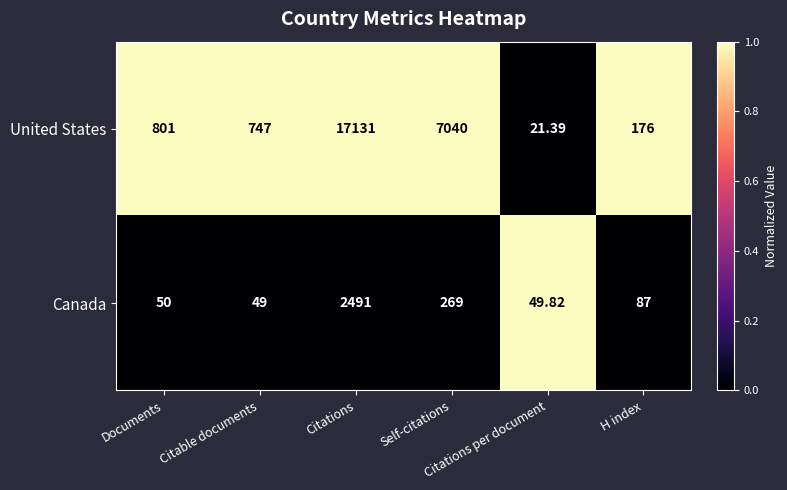

Which series has the largest total across all categories?

United States